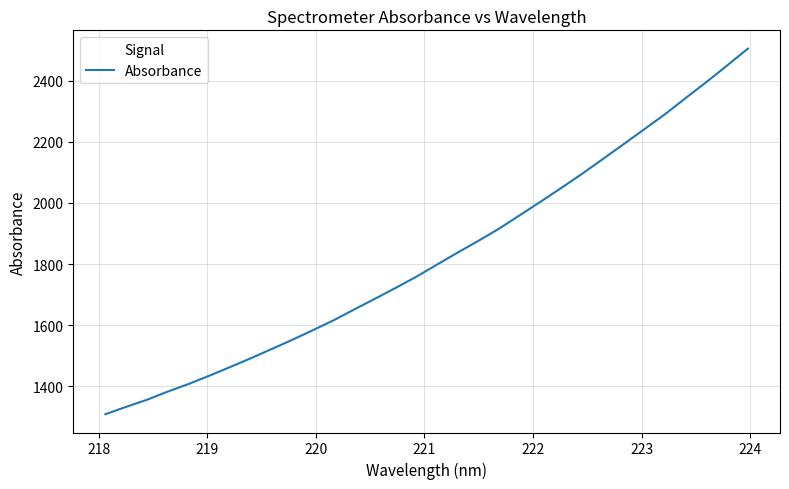

What is the smallest value displayed?

1308.9